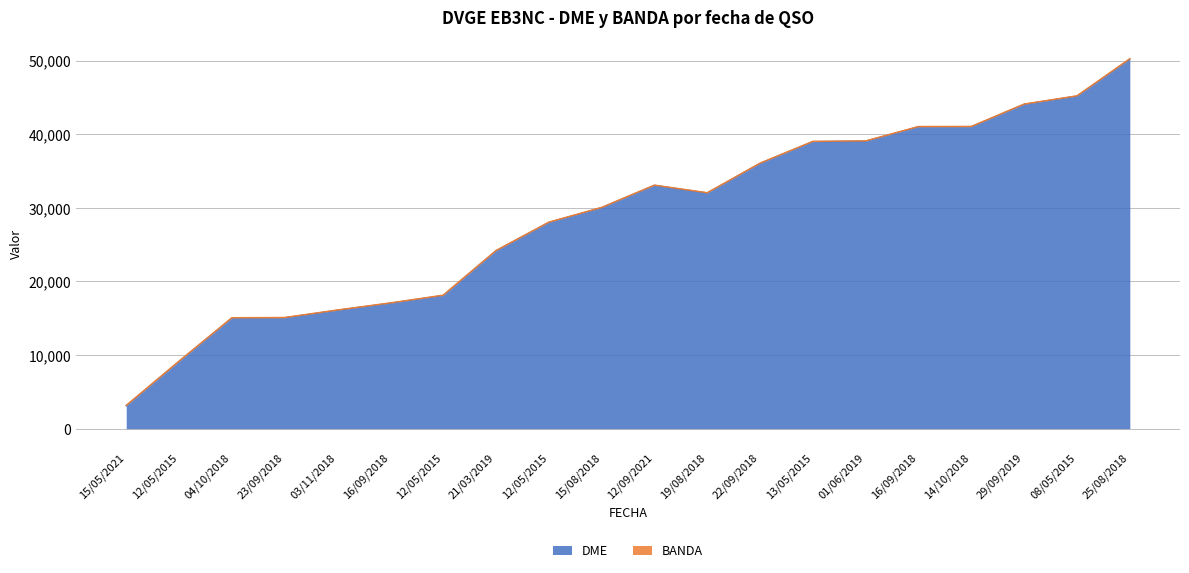

Does the chart display data point markers on the line(s)?

No